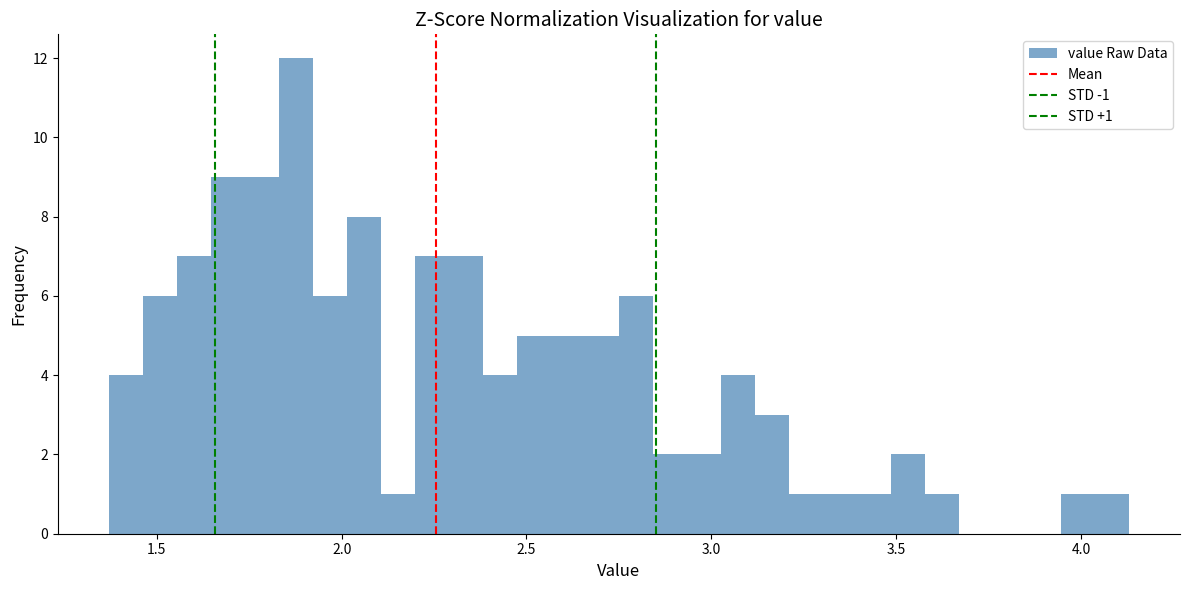

Around what value on the x-axis is the tallest bar? Give the approximate position of its centre, as read against the axis.

1.90